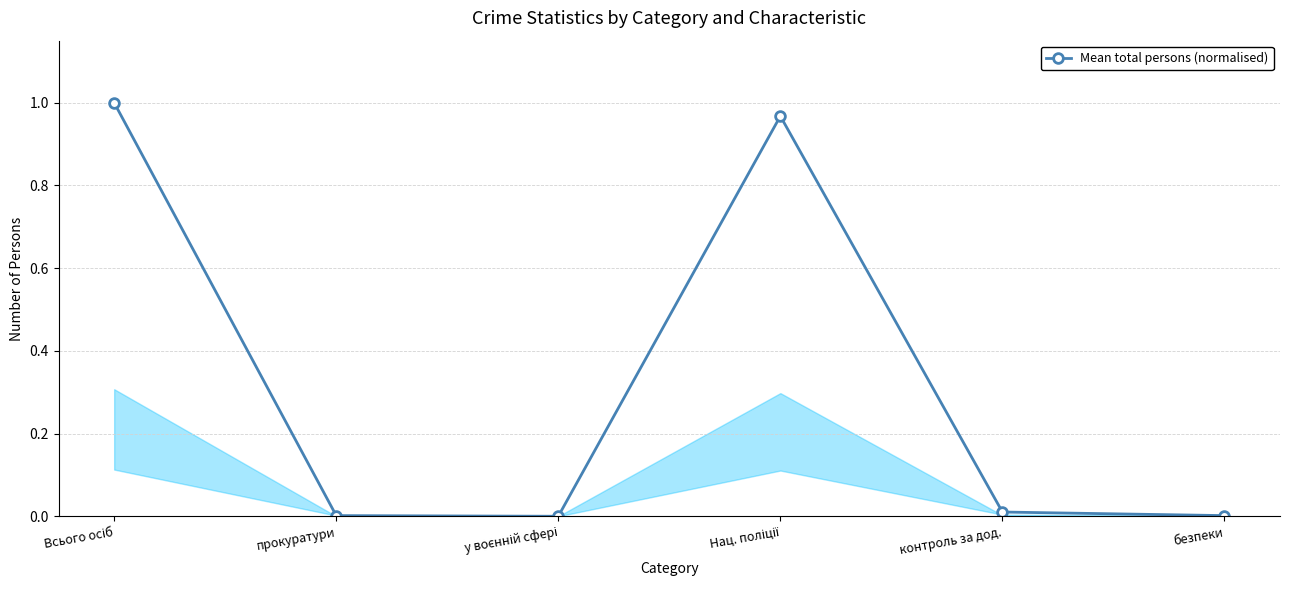

What is the label of the 2nd point from the right?

контроль за дод.